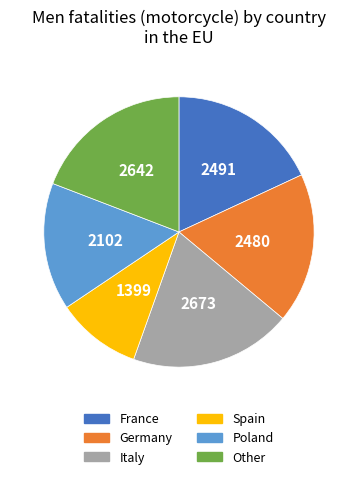

Is there a majority slice in this chart?

No